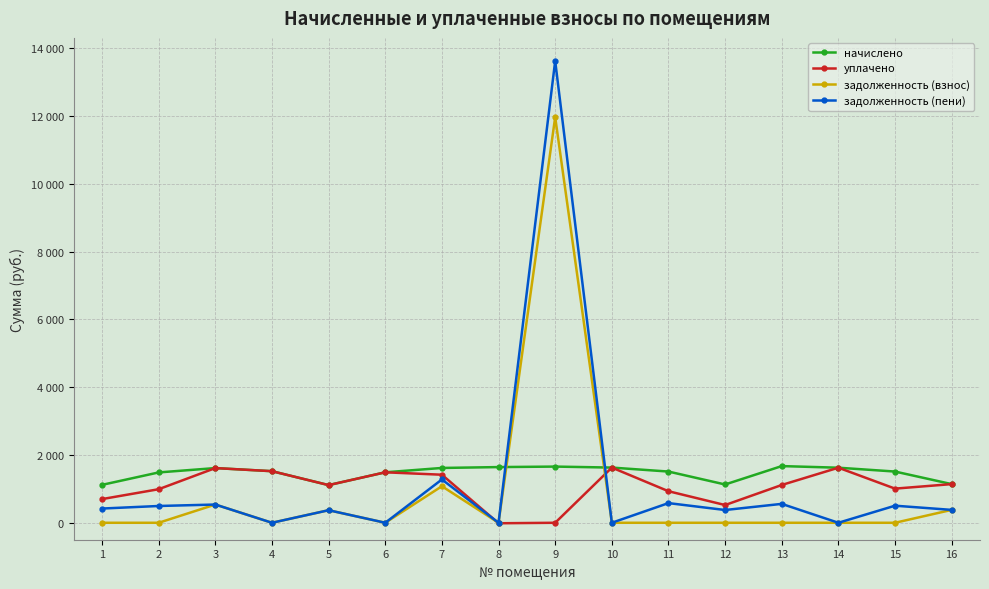

What is the greatest value displayed?

13618.9